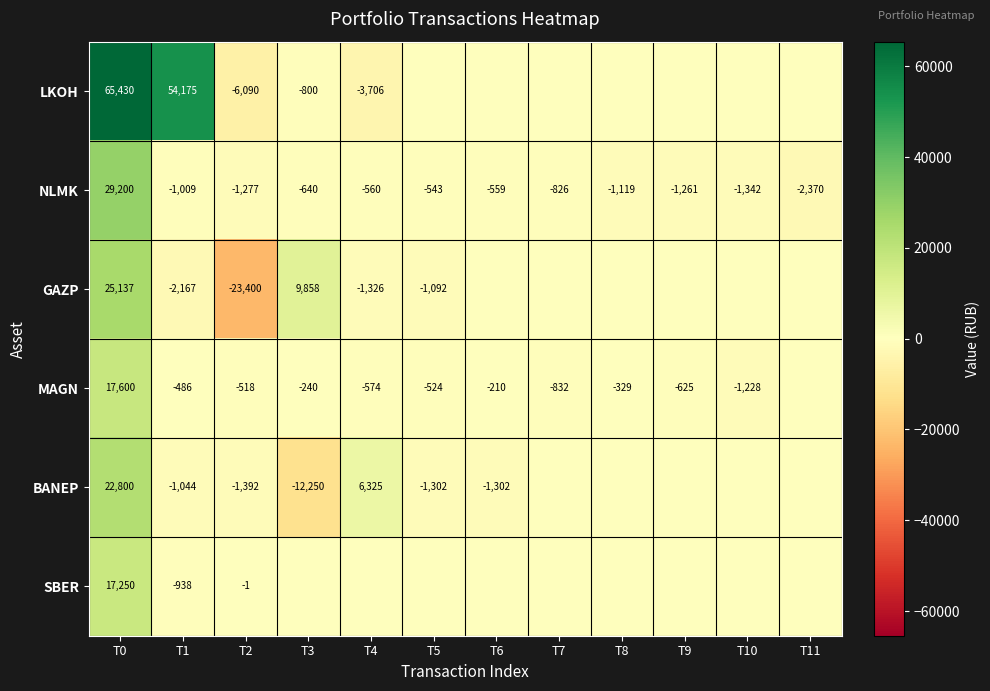

Where does the NLMK series first go above -826?

T0